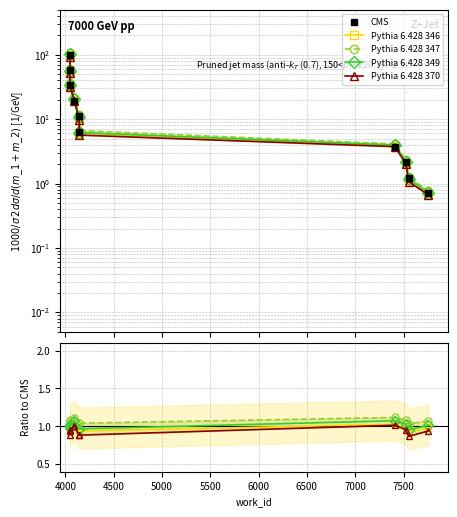

Reading left to right, transcribe all the data shown in this chart.

CMS: 100.0	57.7	33.3	19.2	11.1	6.4	3.7	2.1	1.2	0.7
Pythia 6.428 346: 1.0	0.9	1.0	1.0	0.9	0.9	1.0	1.0	0.9	1.0
Pythia 6.428 347: 1.1	1.0	1.1	1.1	1.0	1.0	1.1	1.1	1.0	1.1
Pythia 6.428 349: 1.0	1.0	1.0	1.1	1.0	1.0	1.1	1.0	1.0	1.0
Pythia 6.428 370: 0.9	0.9	0.9	1.0	0.9	0.9	1.0	1.0	0.9	0.9